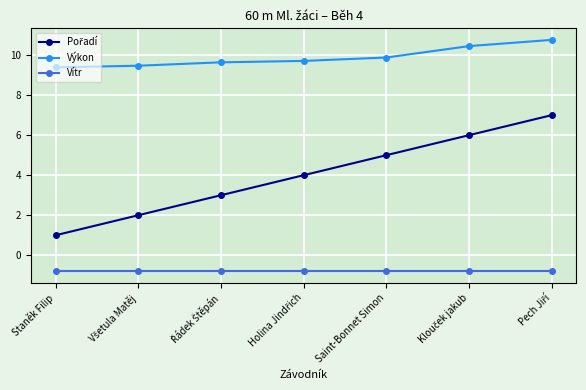

True or false: Vítr and Výkon cross at least once.

False